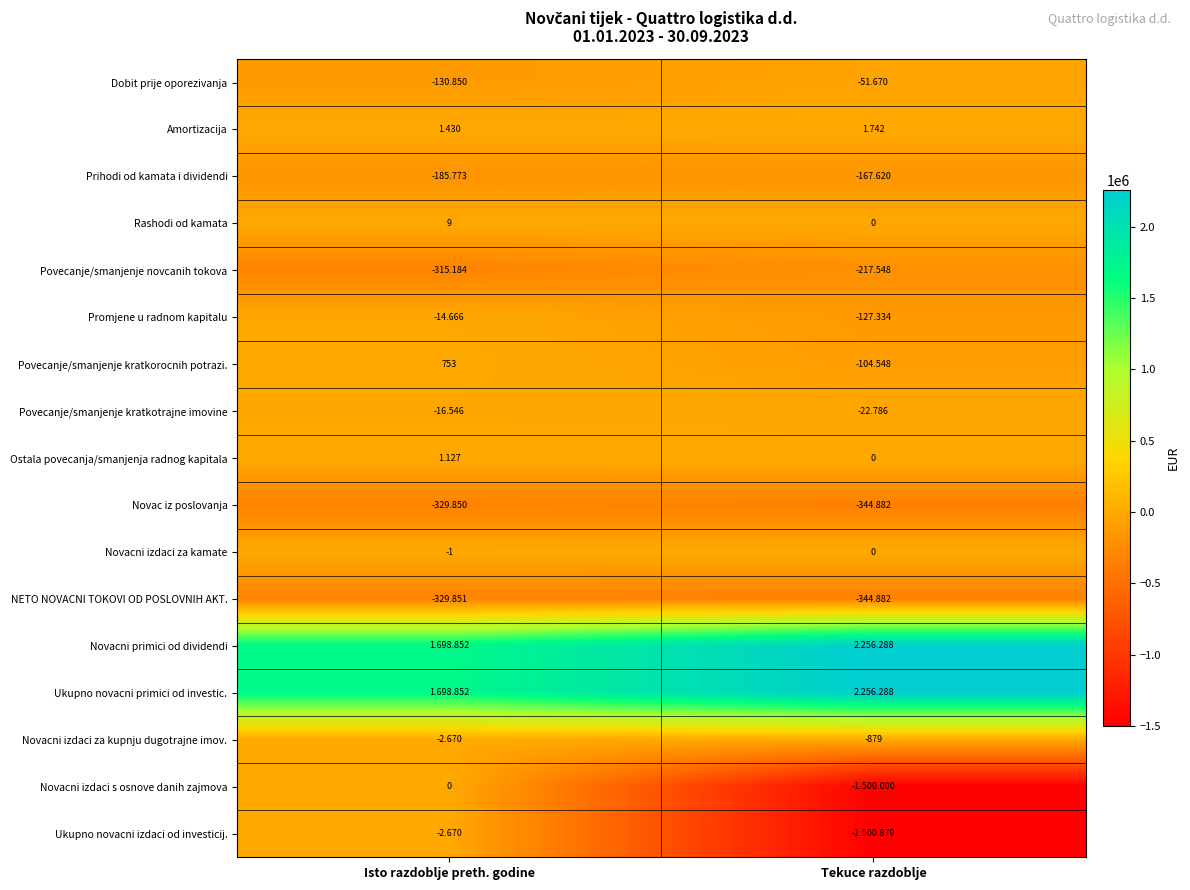

Where is Promjene u radnom kapitalu nearest to the value -71000?

Isto razdoblje preth. godine